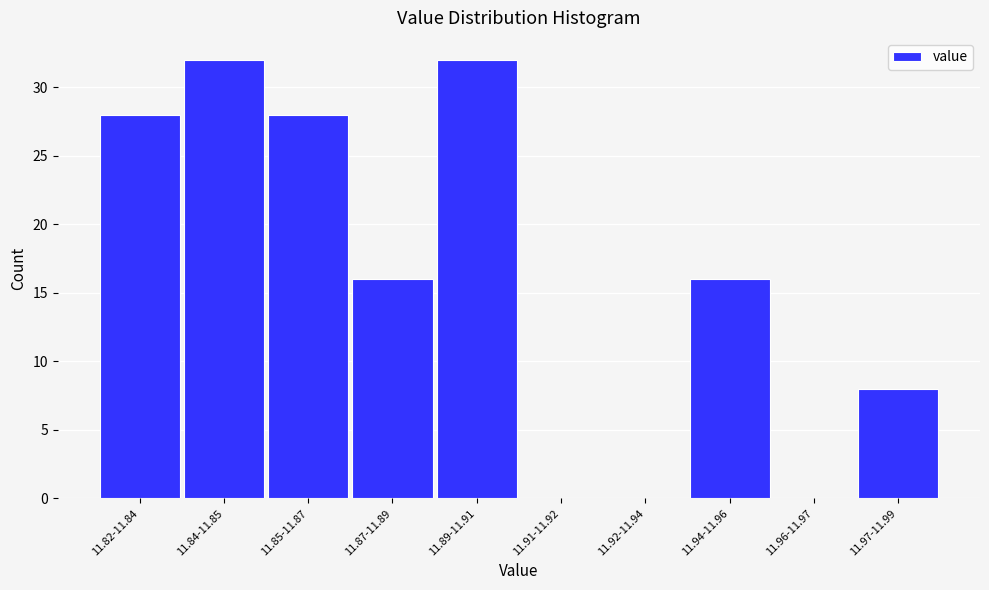

Reading right to left, extract all data points from this chart.

11.97-11.99=8	11.96-11.97=0	11.94-11.96=16	11.92-11.94=0	11.91-11.92=0	11.89-11.91=32	11.87-11.89=16	11.85-11.87=28	11.84-11.85=32	11.82-11.84=28